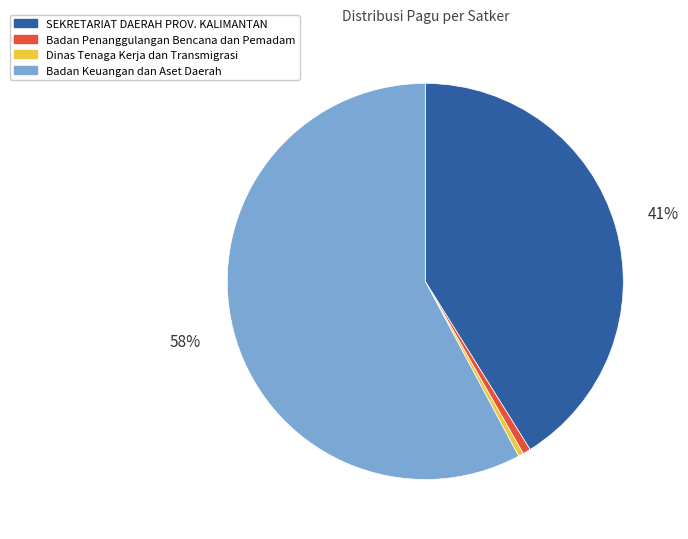

Is there a majority slice in this chart?

Yes